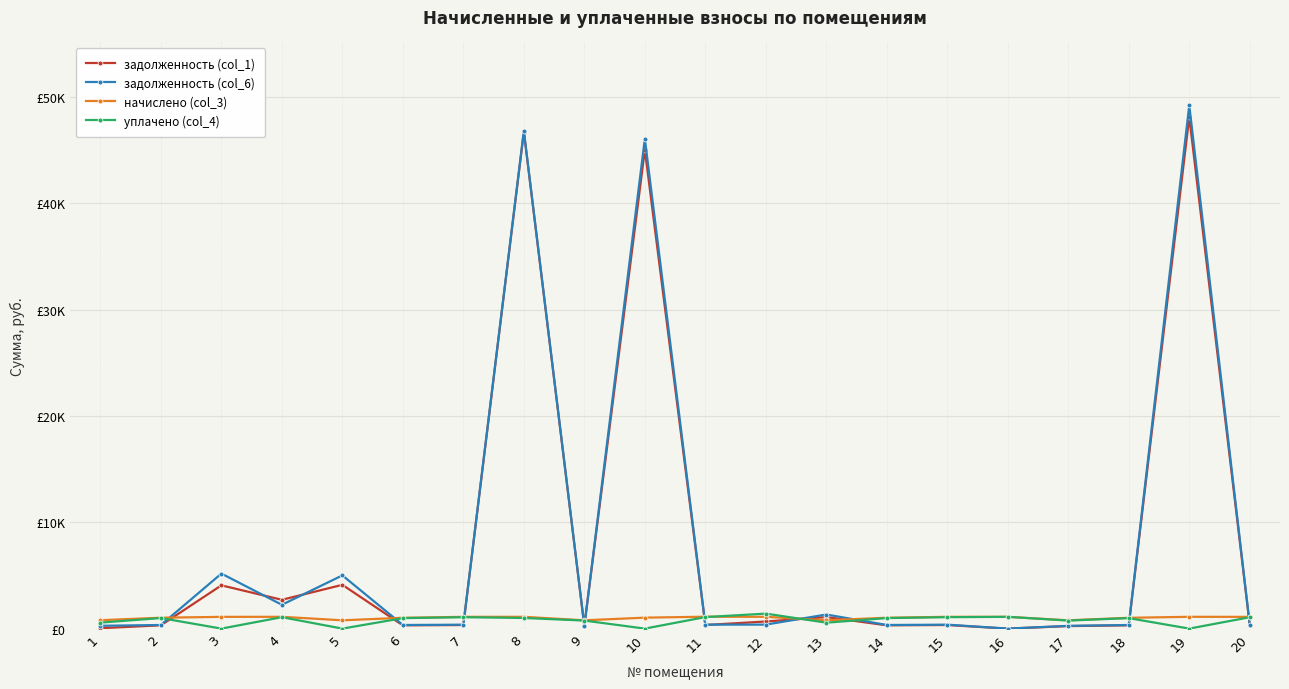

Which has a higher value, 16 or 3?

3